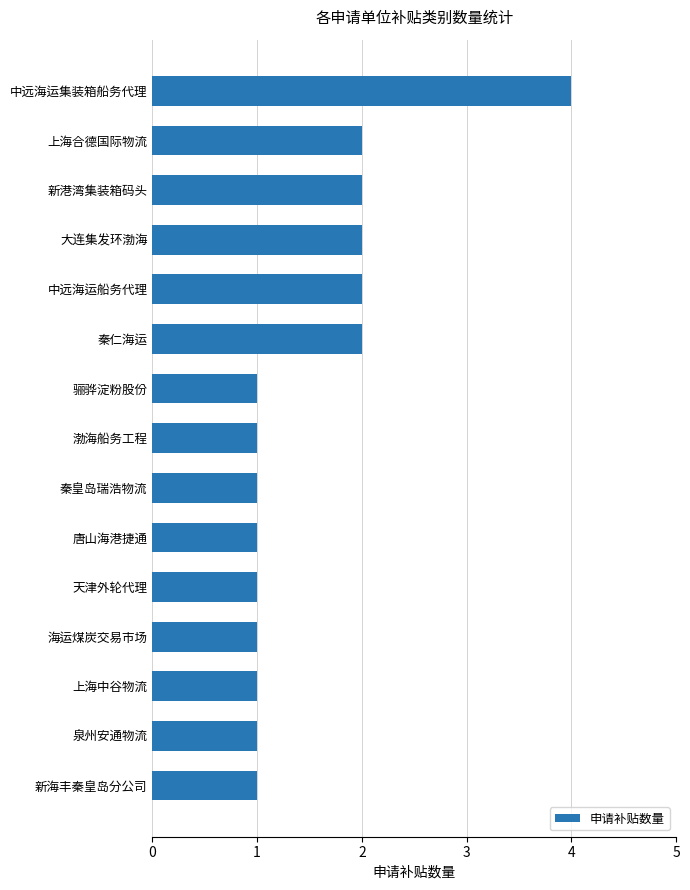

What is the sum of all values?

23